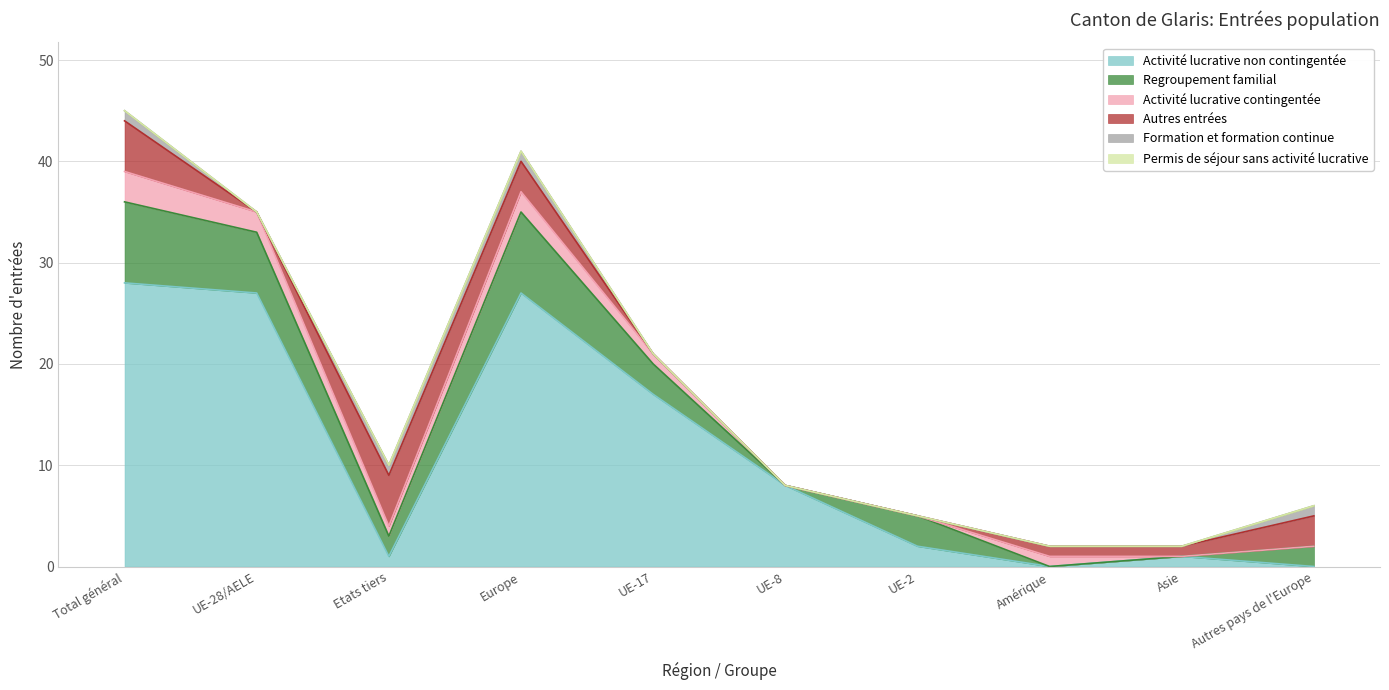

Does the chart have visible grid lines?

Yes